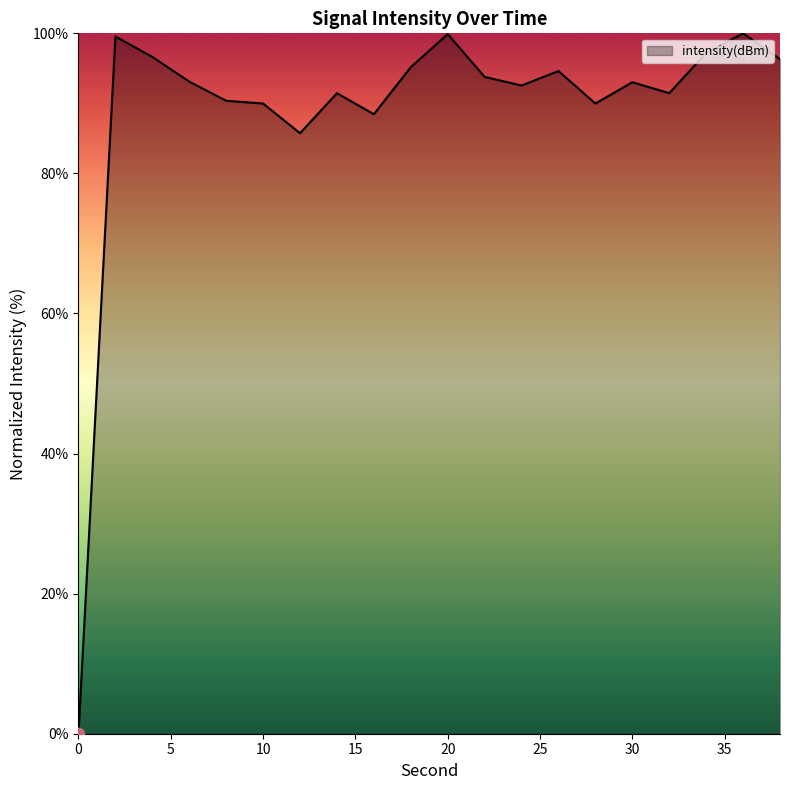

What is the difference between the maximum and minimum values?

100.0